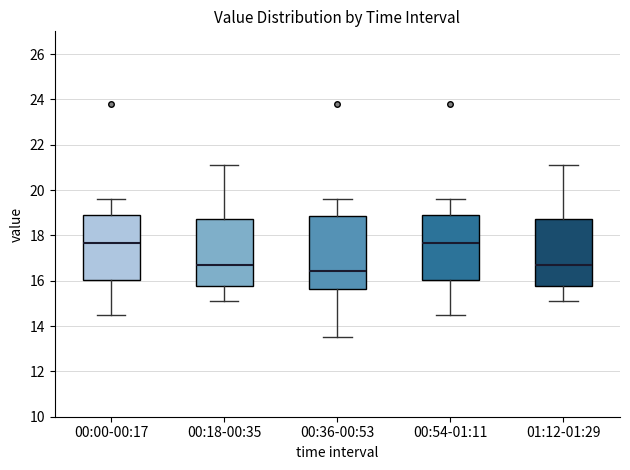

Reading left to right, transcribe this box plot: for each box, give where its median line is, the range the box spans, and where its two whiskers end, as read against the y-axis. The values are not printed on the chart, so give them approximately, as read against the axis.

00:00-00:17: median 17.6, box 16.0 to 19.0, whiskers 14.6 to 19.6
00:18-00:35: median 16.8, box 15.8 to 18.8, whiskers 15.2 to 21.2
00:36-00:53: median 16.4, box 15.6 to 18.8, whiskers 13.6 to 19.6
00:54-01:11: median 17.6, box 16.0 to 19.0, whiskers 14.6 to 19.6
01:12-01:29: median 16.8, box 15.8 to 18.8, whiskers 15.2 to 21.2